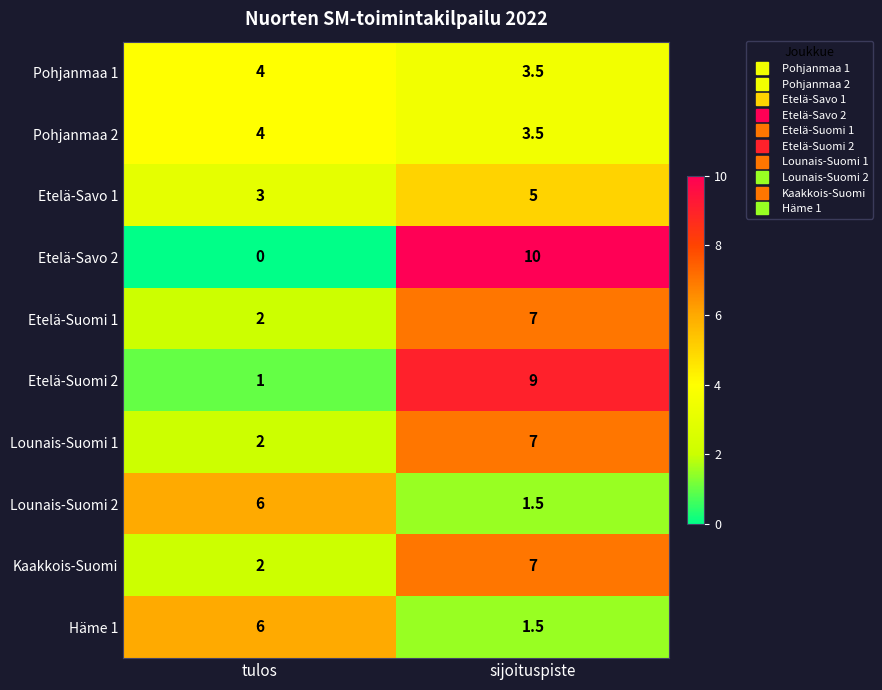

At how many categories does at least one series exceed 7?

1